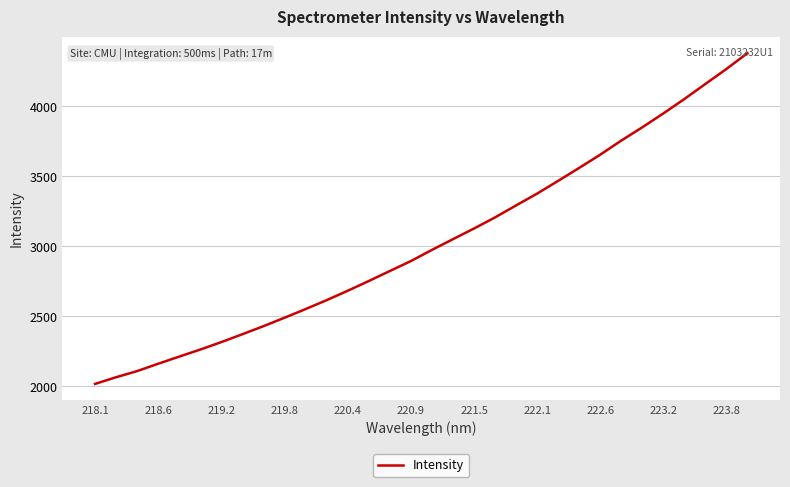

What is the maximum value shown in the chart?

4379.3